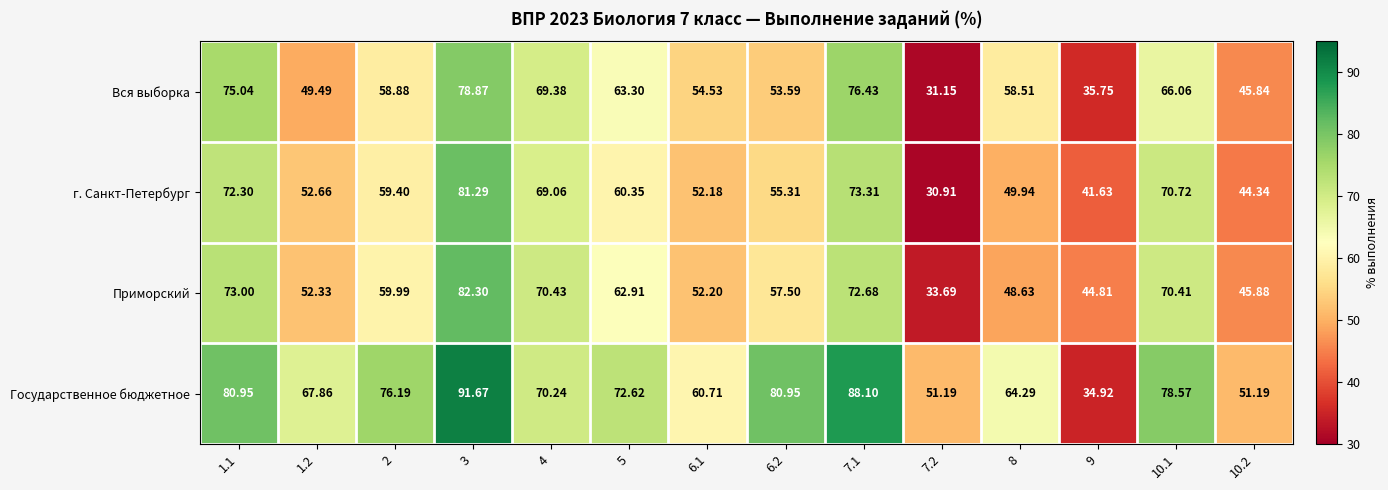

Which series has the widest spread of values?

Государственное бюджетное